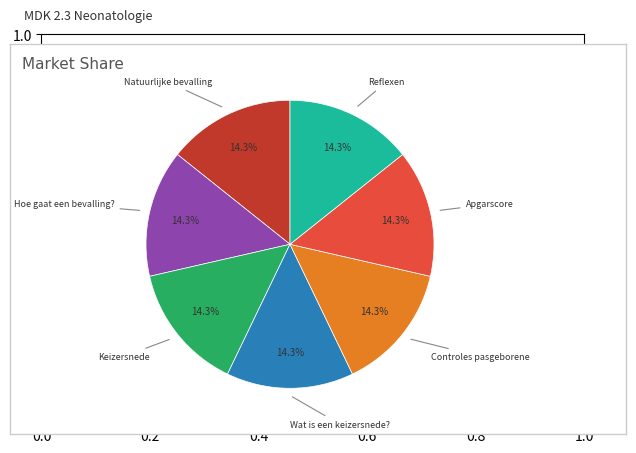

Does any single category account for the majority?

No